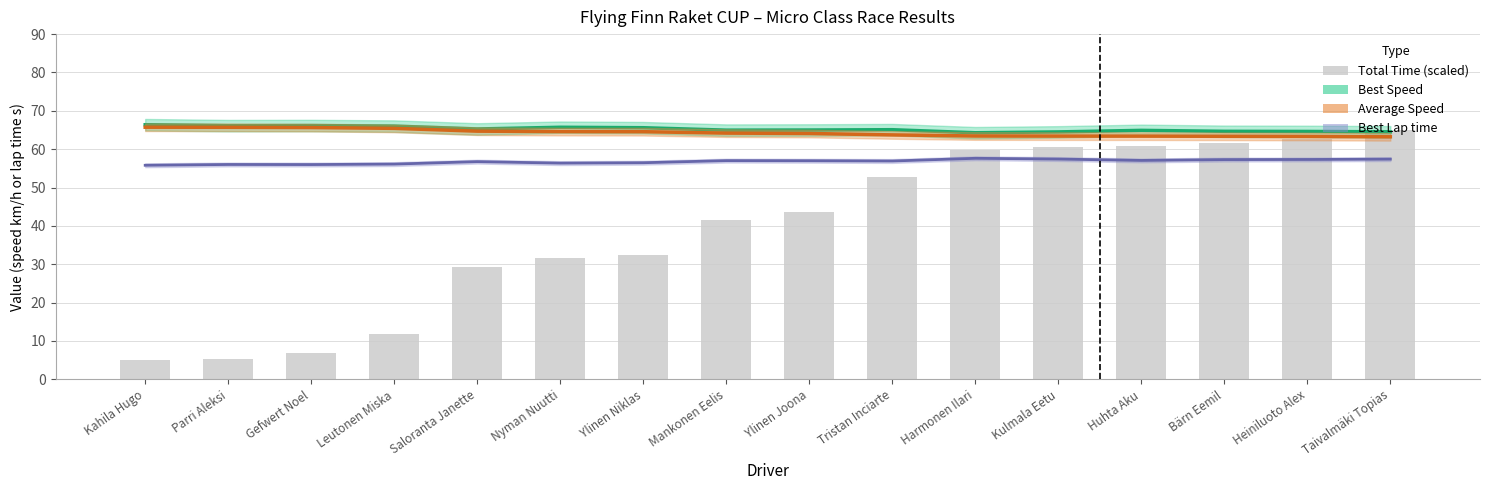

At which label does Average Speed reach its peak?

Kahila Hugo